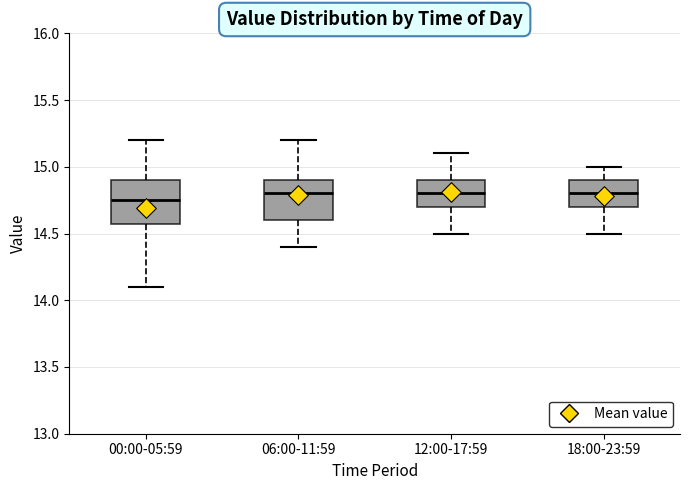

Reading left to right, transcribe this box plot: for each box, give where its median line is, the range the box spans, and where its two whiskers end, as read against the y-axis. The values are not printed on the chart, so give them approximately, as read against the axis.

00:00-05:59: median 14.75, box 14.60 to 14.90, whiskers 14.10 to 15.20
06:00-11:59: median 14.80, box 14.60 to 14.90, whiskers 14.40 to 15.20
12:00-17:59: median 14.80, box 14.70 to 14.90, whiskers 14.50 to 15.10
18:00-23:59: median 14.80, box 14.70 to 14.90, whiskers 14.50 to 15.00